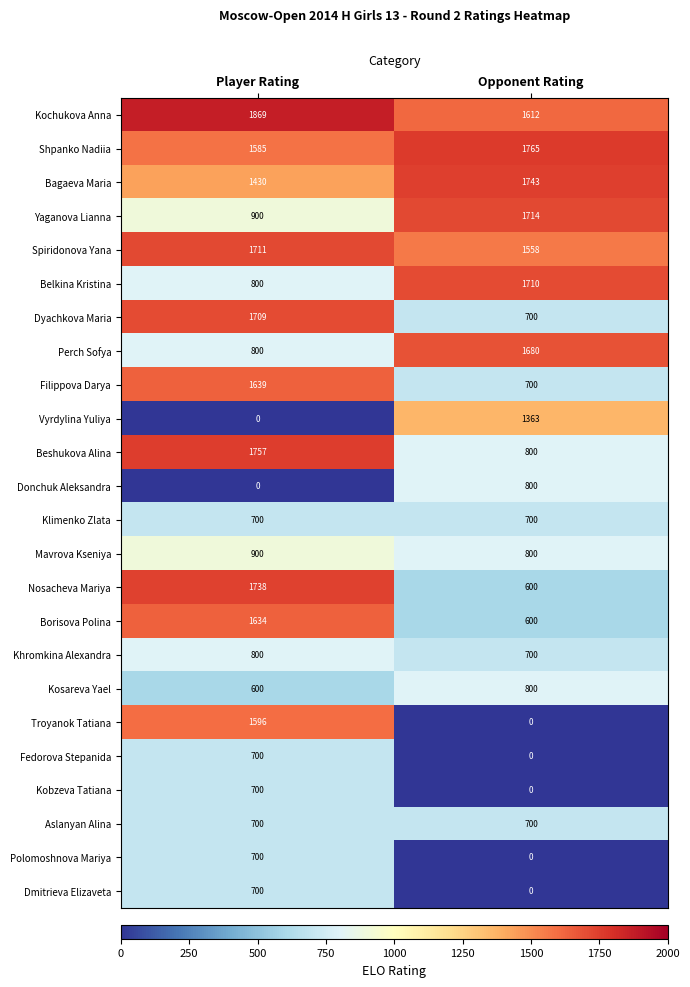

What is the difference between the maximum and minimum values in the Beshukova Alina series?

957